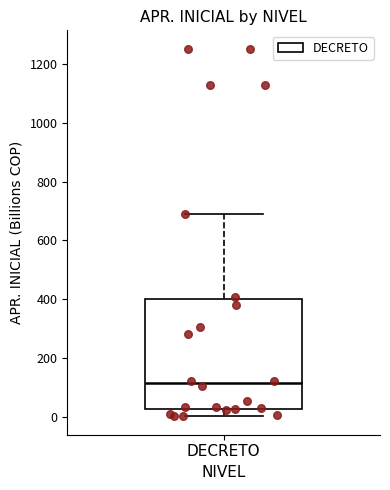

Where does the lower whisker of the box for DECRETO end on the y-axis? The values are not printed on the chart, so give them approximately, as read against the axis.

0